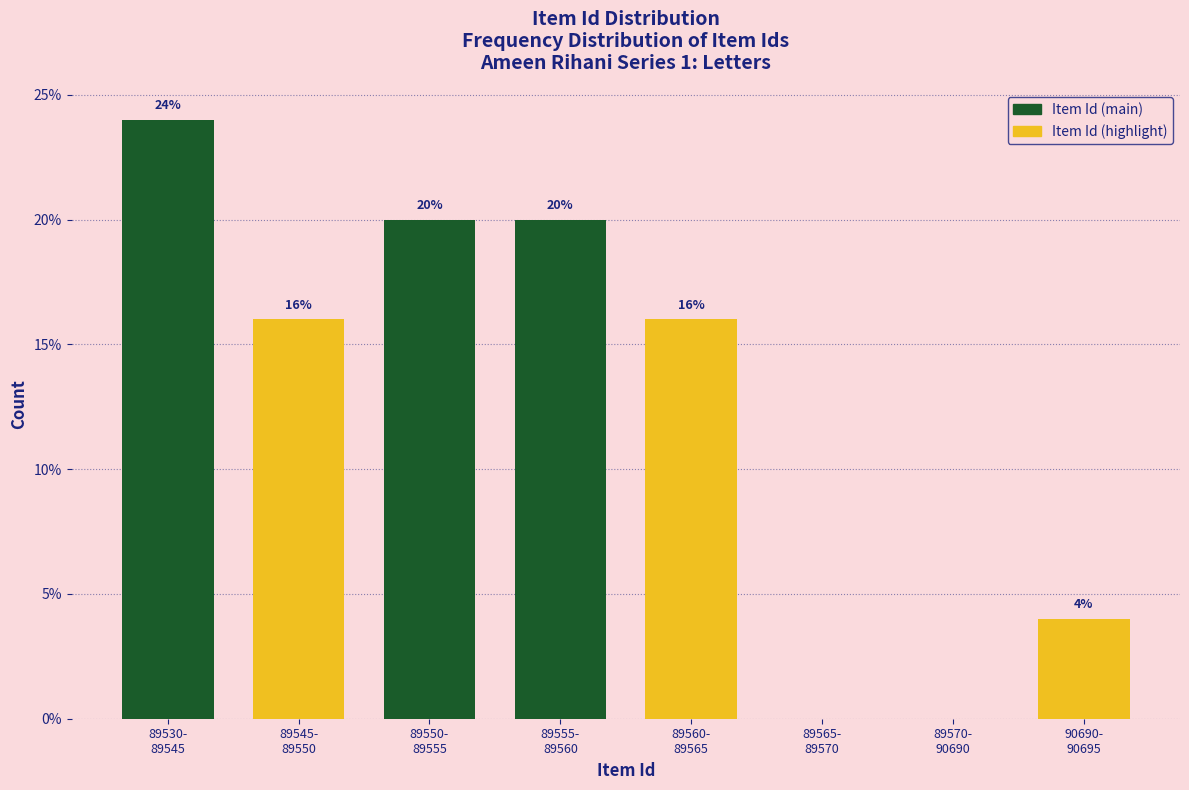

What is the sum of all values?

100